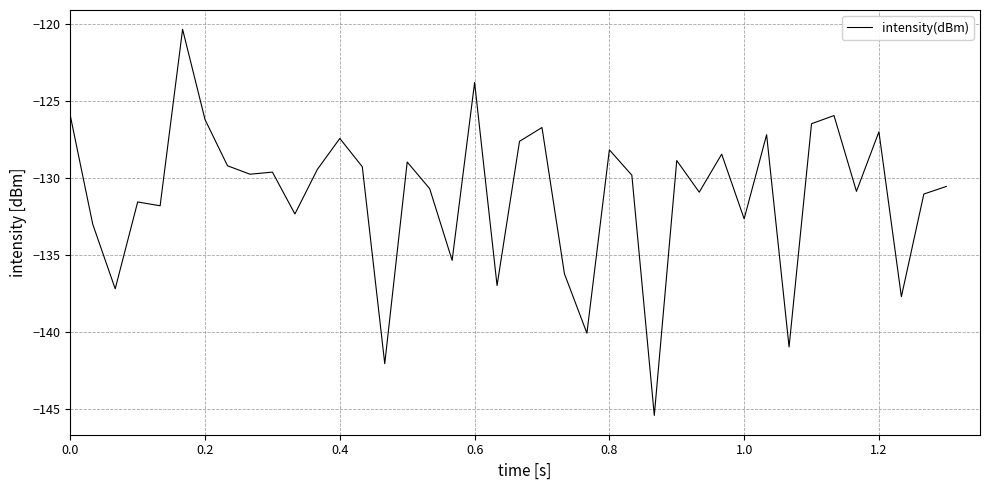

What is the greatest value displayed?

-120.4